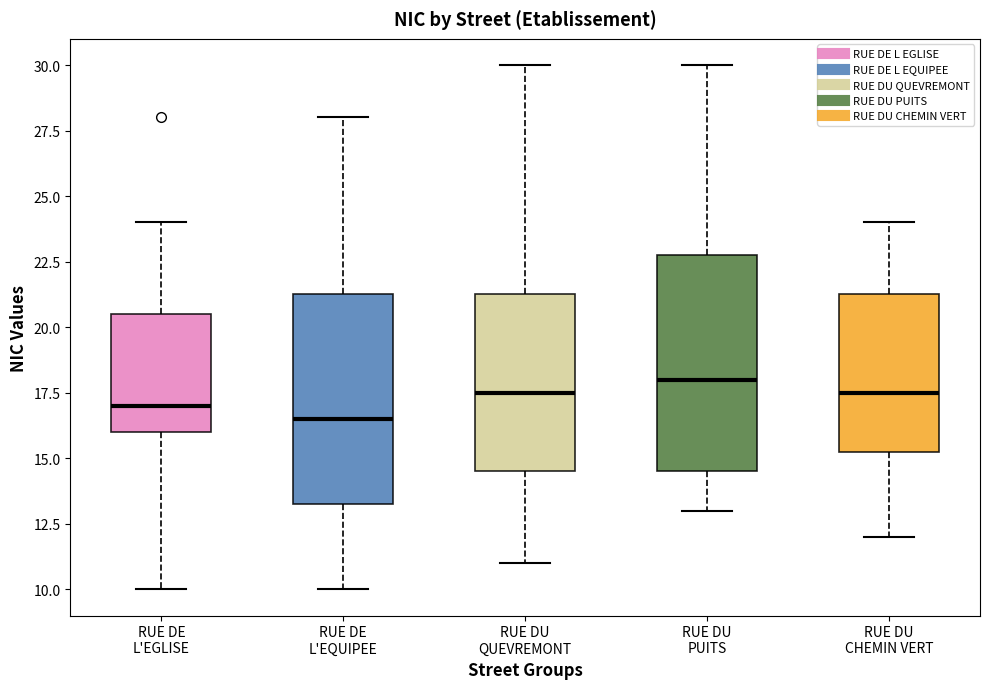

Where is the upper edge of the box for RUE DU CHEMIN VERT on the y-axis? The values are not printed on the chart, so give them approximately, as read against the axis.

21.5